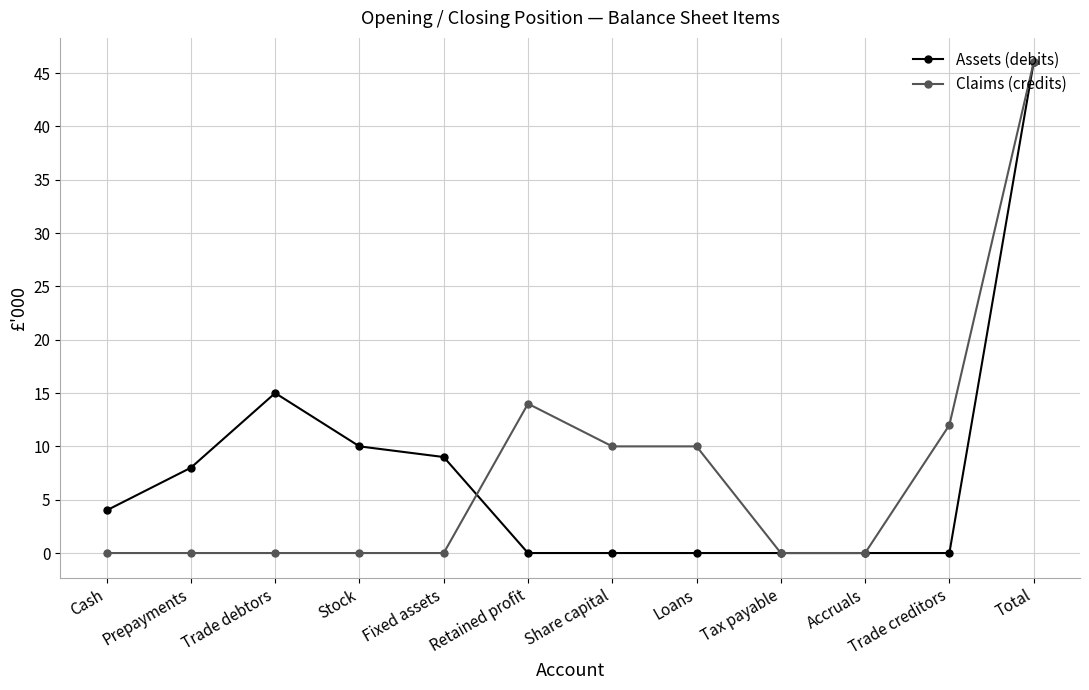

Rank the series at Loans from lowest to highest value.

Assets (debits), Claims (credits)